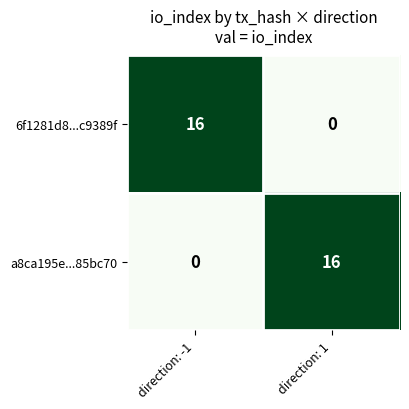

Reading right to left, extract all data points from this chart.

6f1281d8...c9389f: direction: 1=0	direction: -1=16
a8ca195e...85bc70: direction: 1=16	direction: -1=0